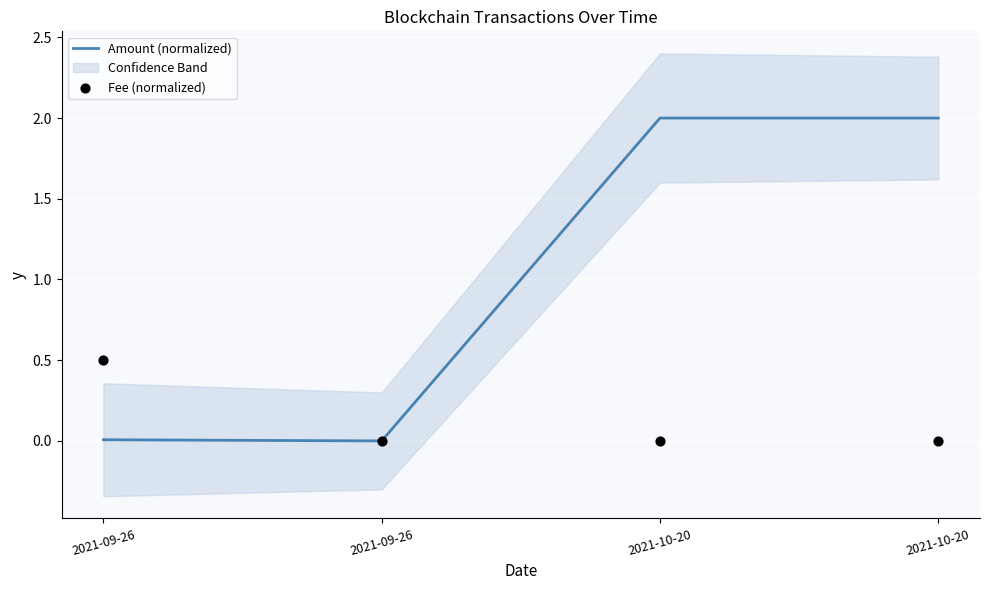

At which category is the sum across all series the highest?

2021-10-20